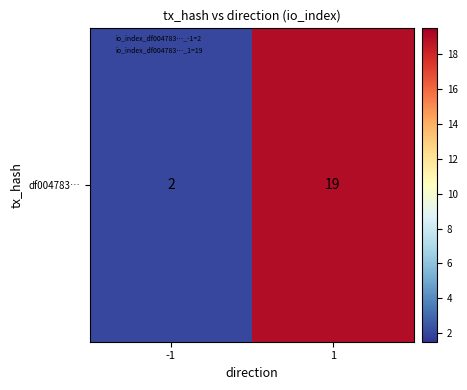

The chart shows a value of 2 at -1. True or false?

True